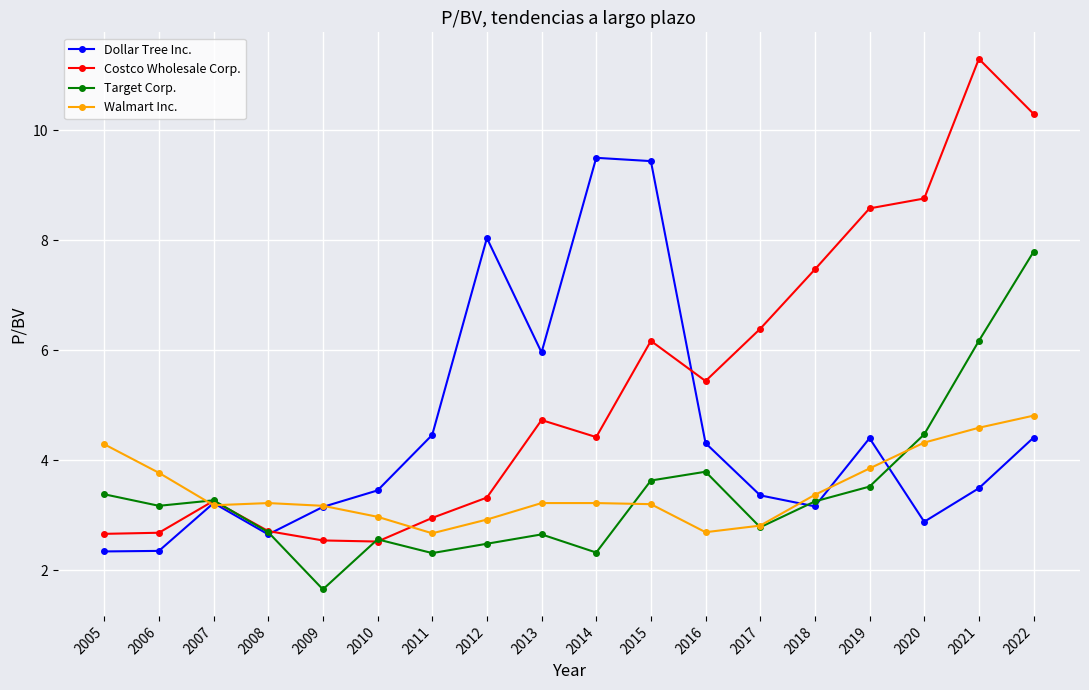

Rank the series by their maximum value, from lowest to highest.

Walmart Inc., Target Corp., Dollar Tree Inc., Costco Wholesale Corp.